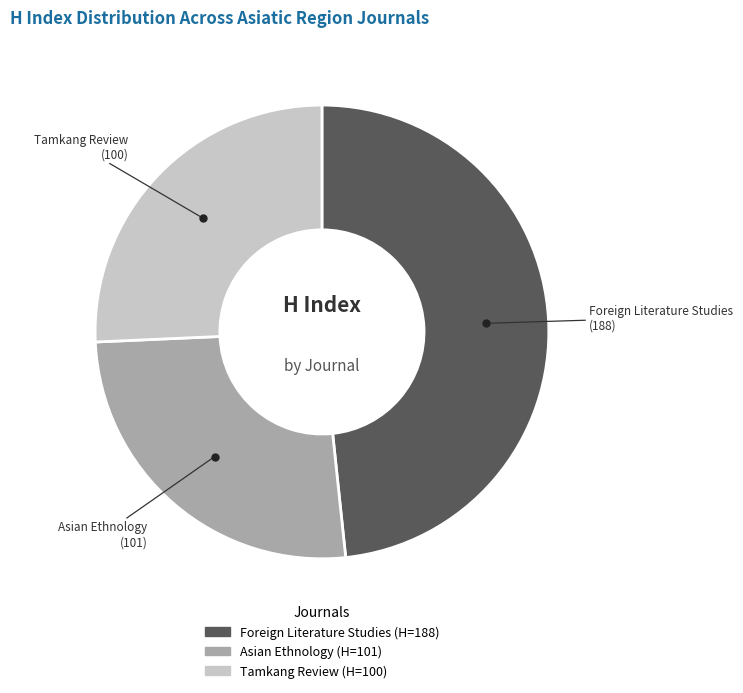

Does Tamkang Review account for over 50% of the chart?

No